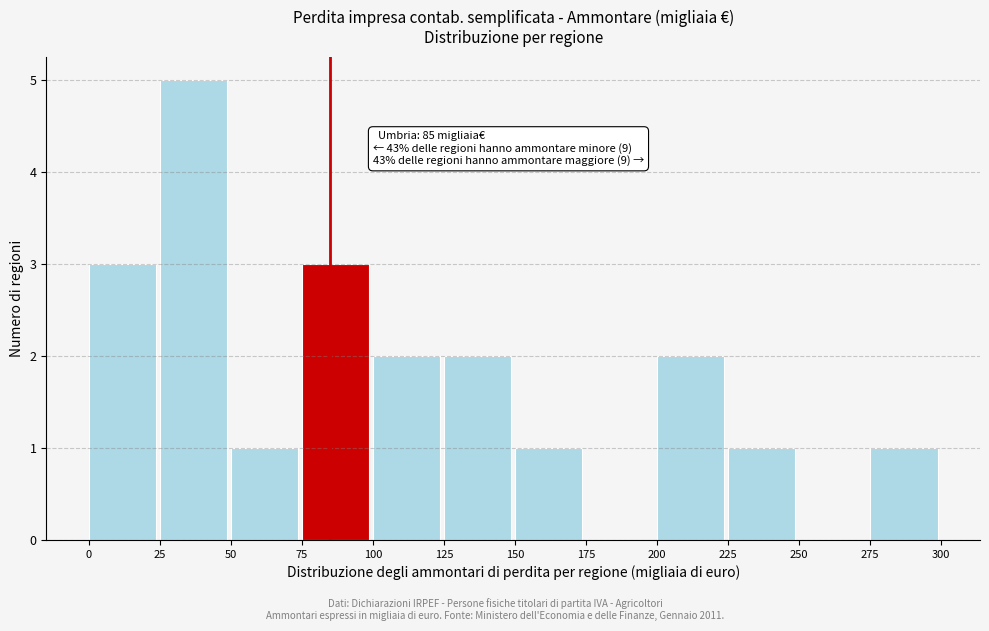

Which range on the x-axis has the tallest bar?

25 to 50